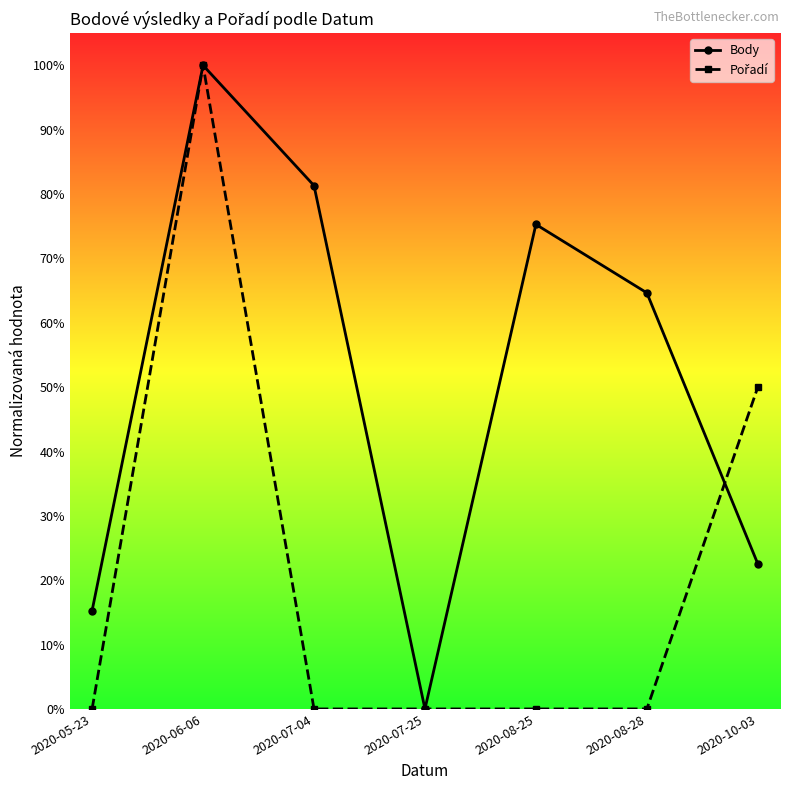

Which series has the widest spread of values?

Body